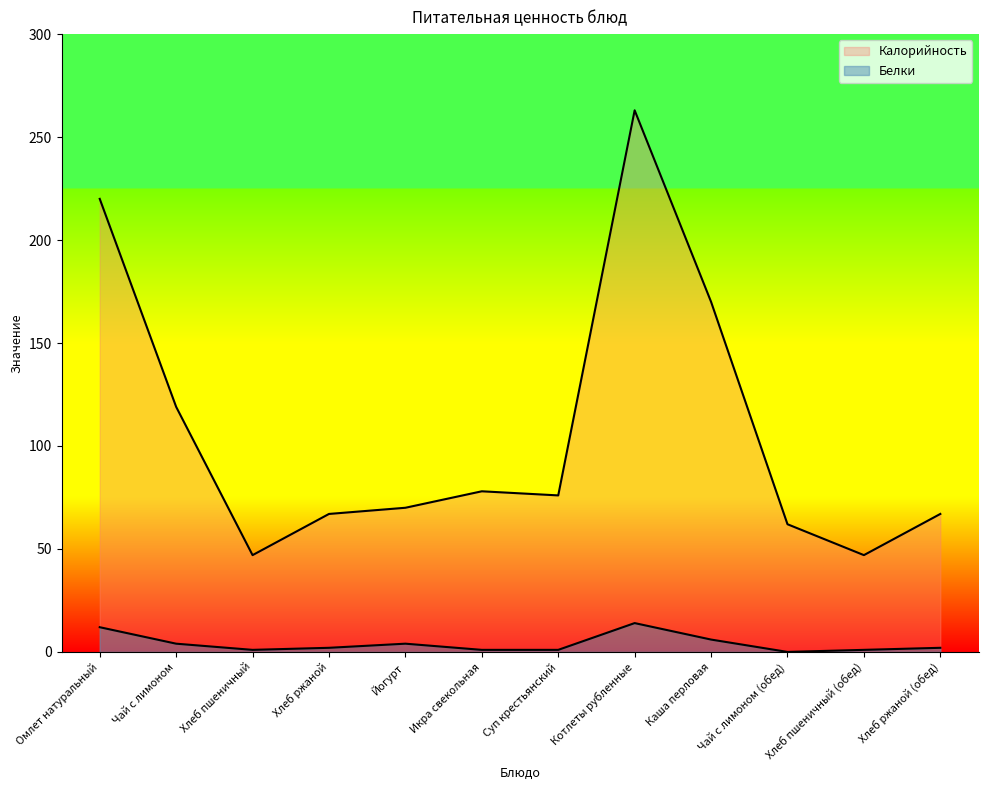

Does the chart display data point markers on the line(s)?

No